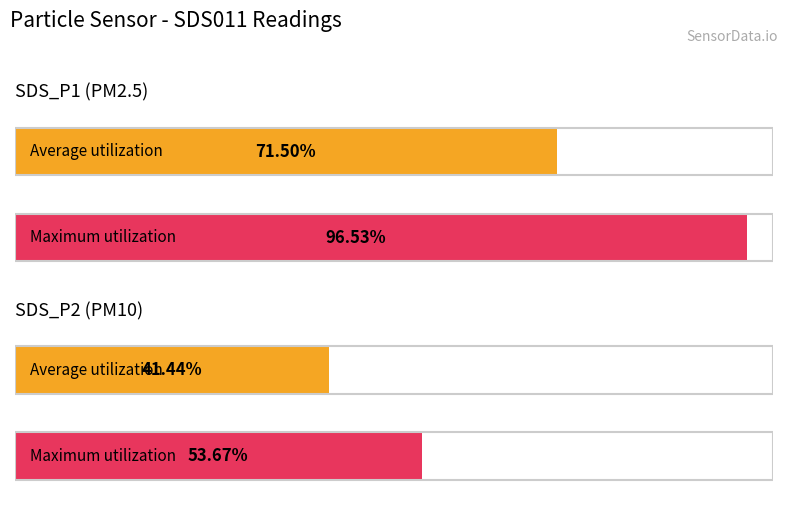

True or false: SDS_P2 has a value of 25.8 at -18.

False